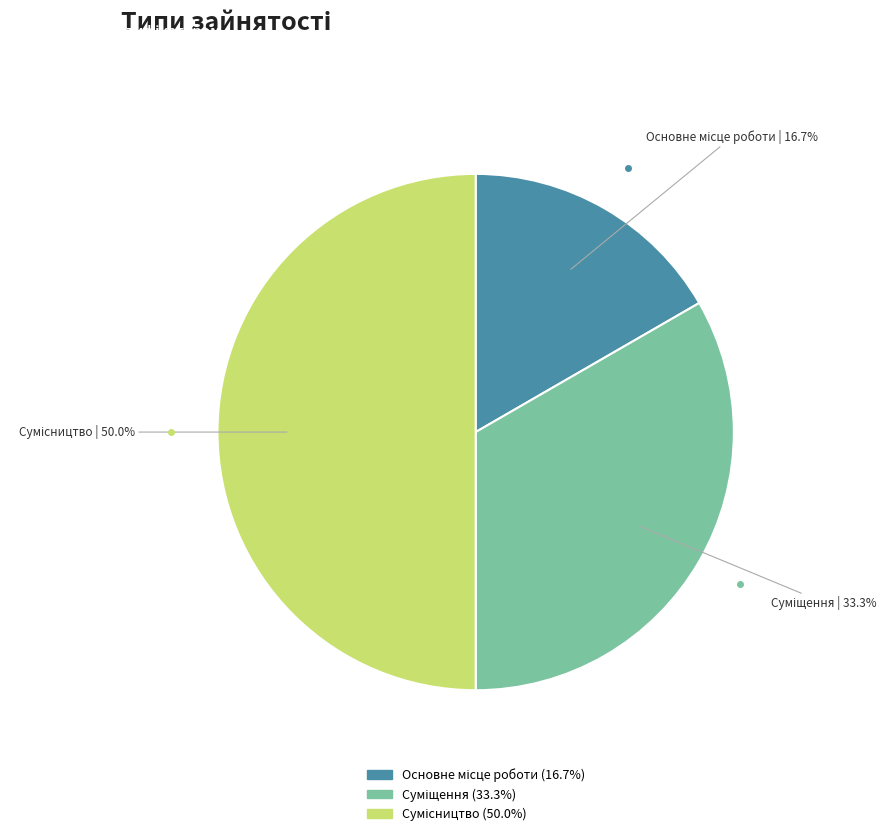

To the nearest percent, what is the average slice percentage?

33%